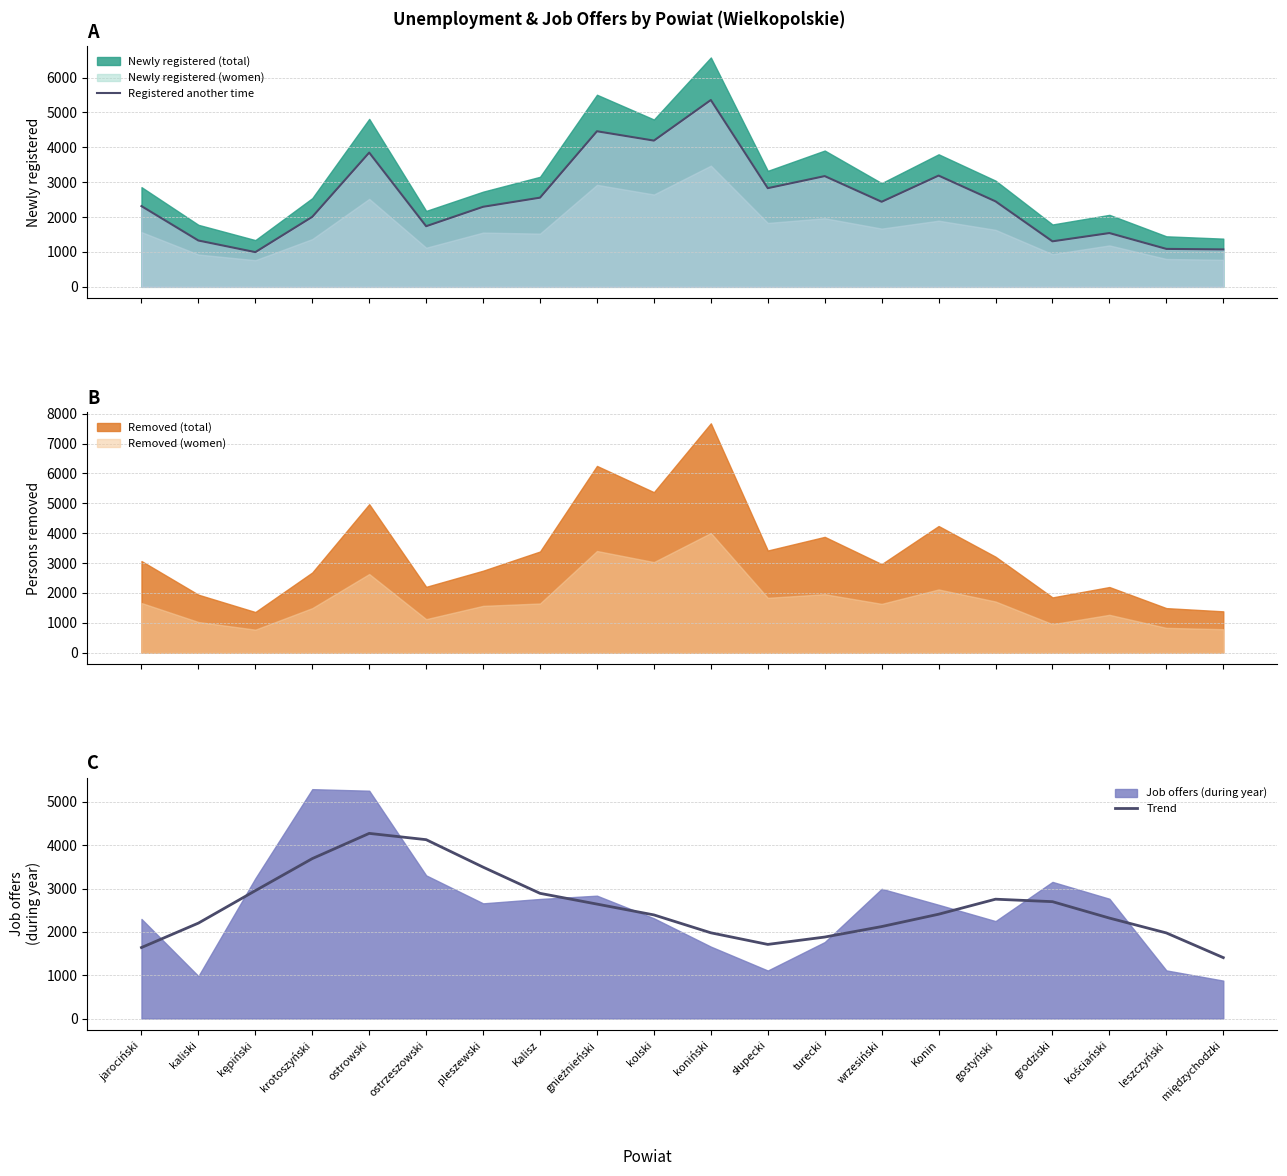

Where is the first local minimum for Registered another time?

kępiński